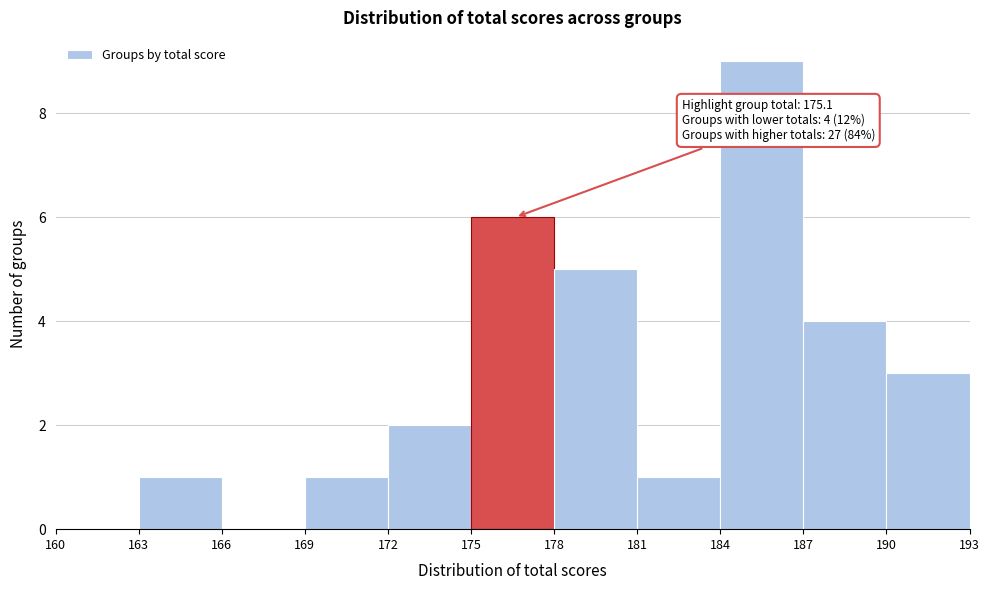

Over which range of the x-axis is the bar tallest?

184 to 187